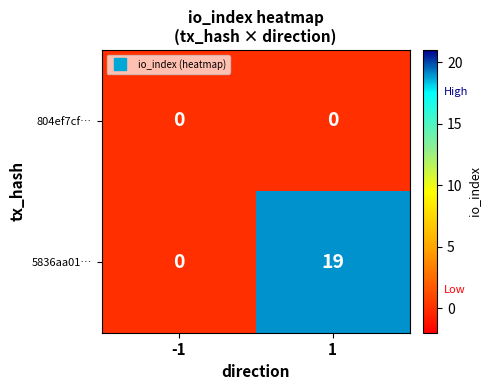

At how many categories does at least one series exceed 7?

1